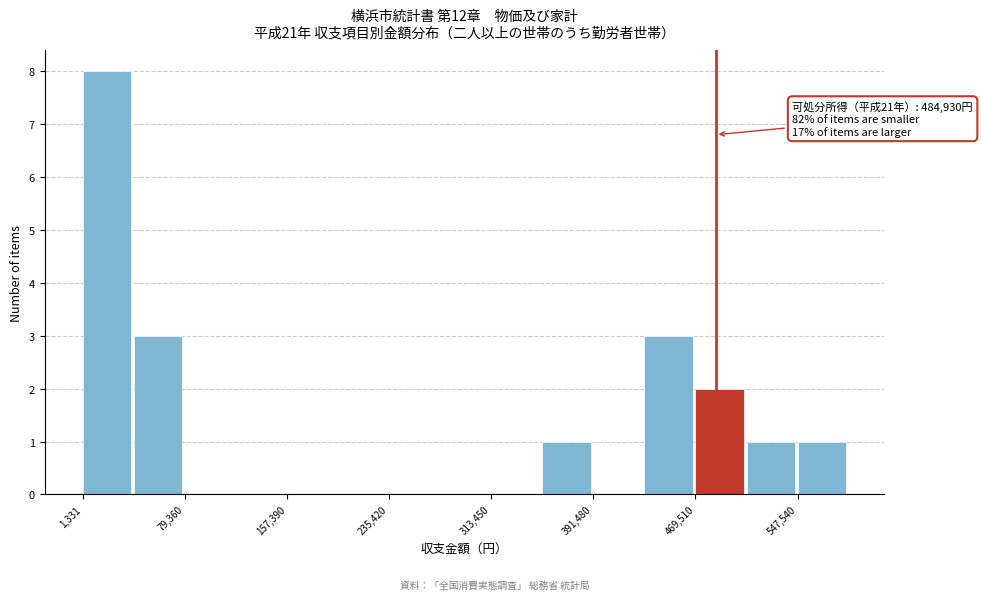

Around what value on the x-axis is the tallest bar? Give the approximate position of its centre, as read against the axis.

20000